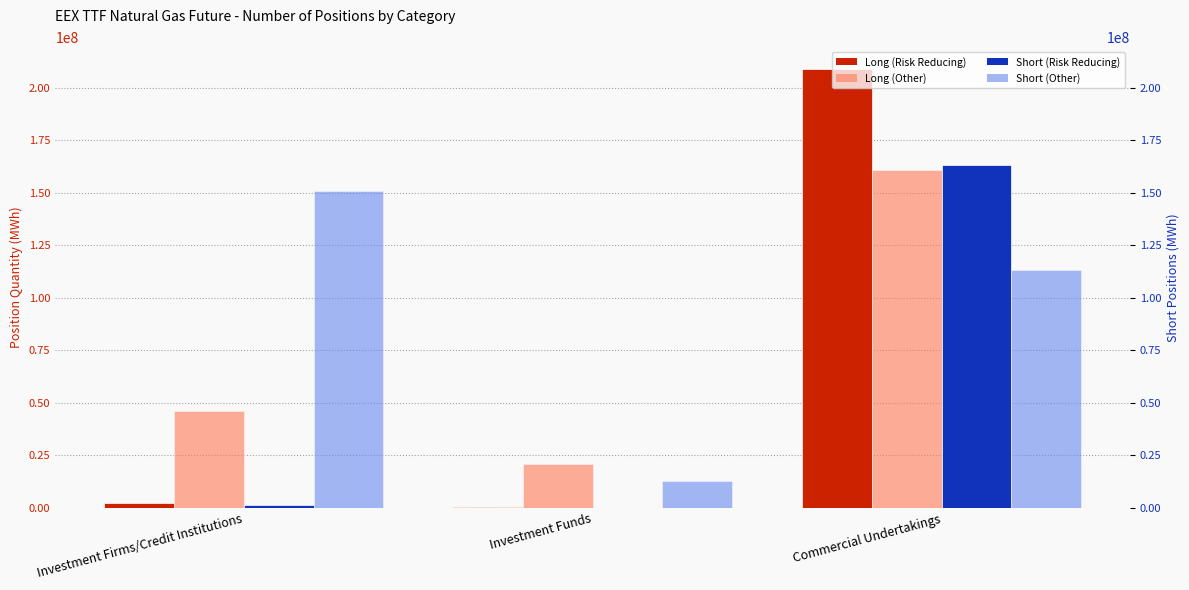

The Long (Other) series shows 46005728 at Investment Firms/Credit Institutions. True or false?

True